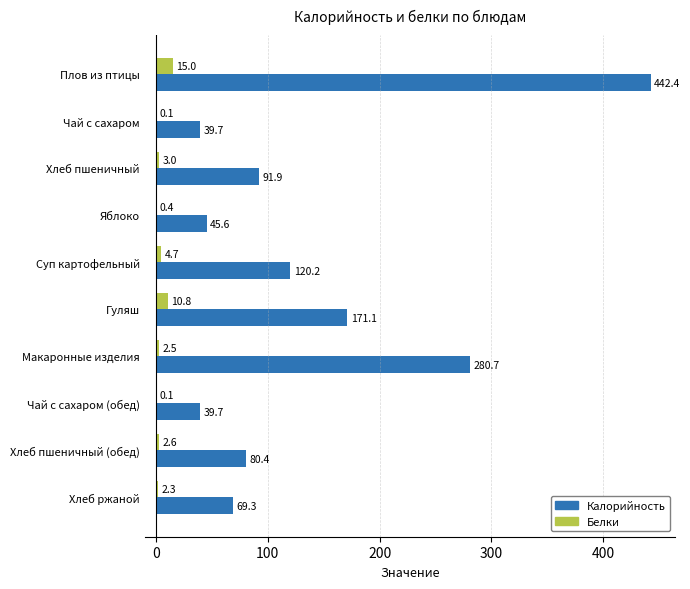

What value does the Калорийность series have at Хлеб ржаной?

69.3